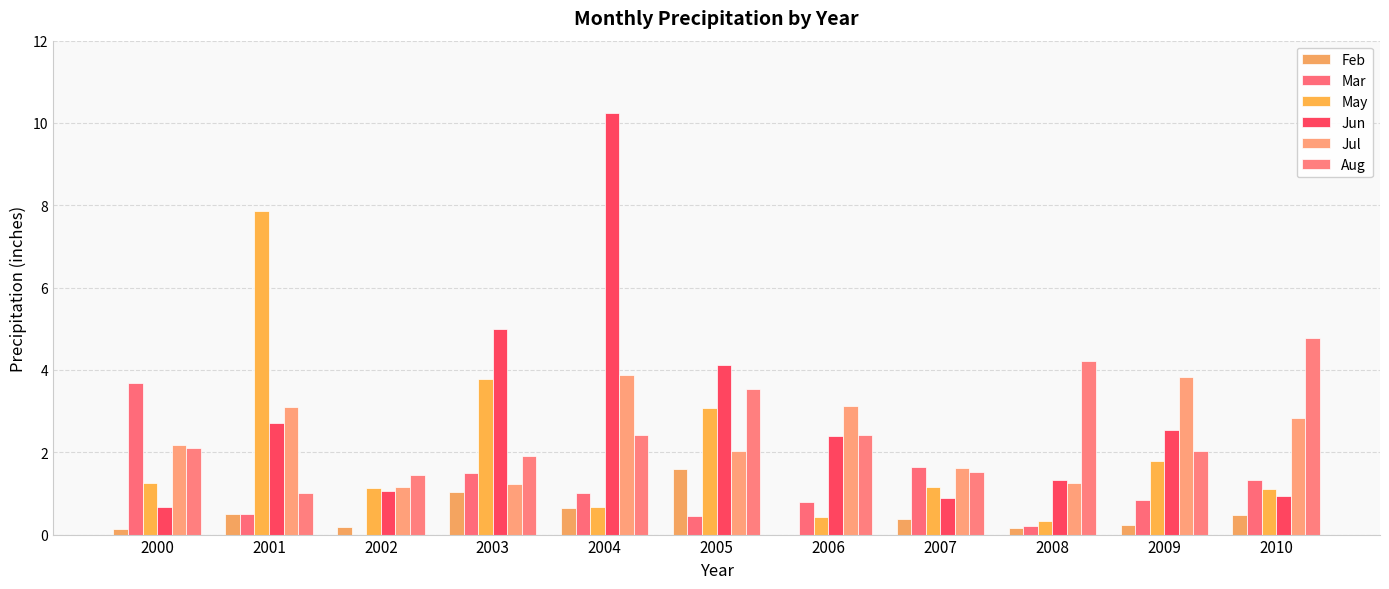

Where is Mar nearest to the value 1?

2004